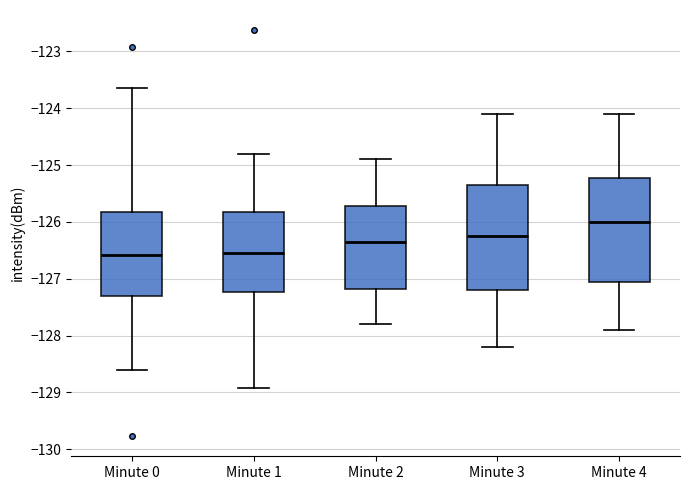

Where does the median line of the box for Minute 3 sit on the y-axis? The values are not printed on the chart, so give them approximately, as read against the axis.

-126.2